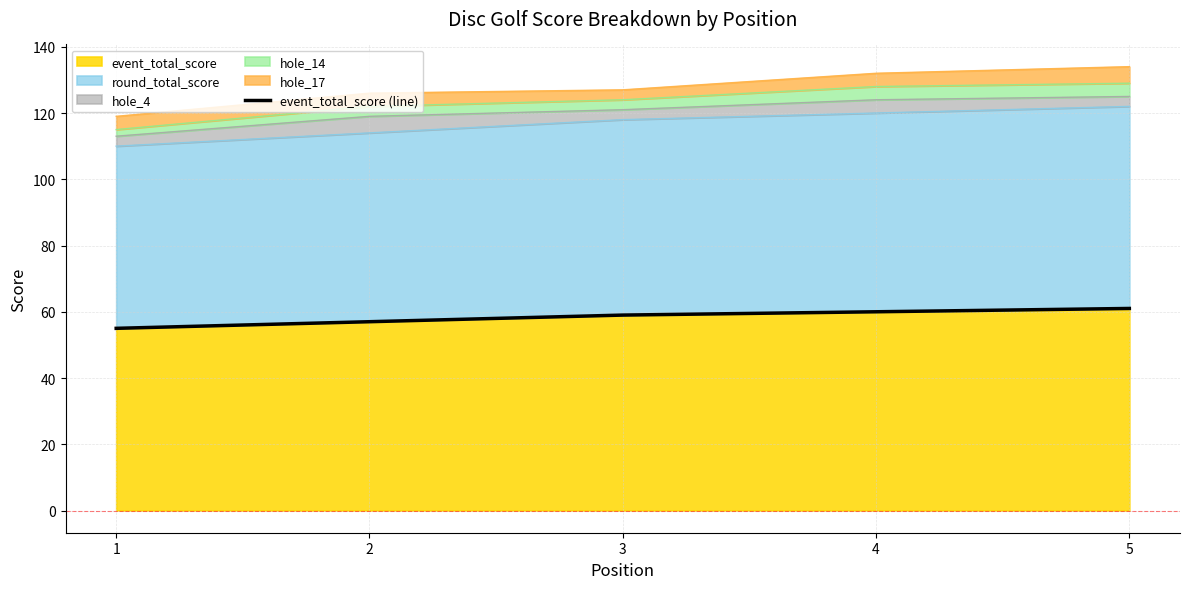

What is the minimum value shown in the chart?

55